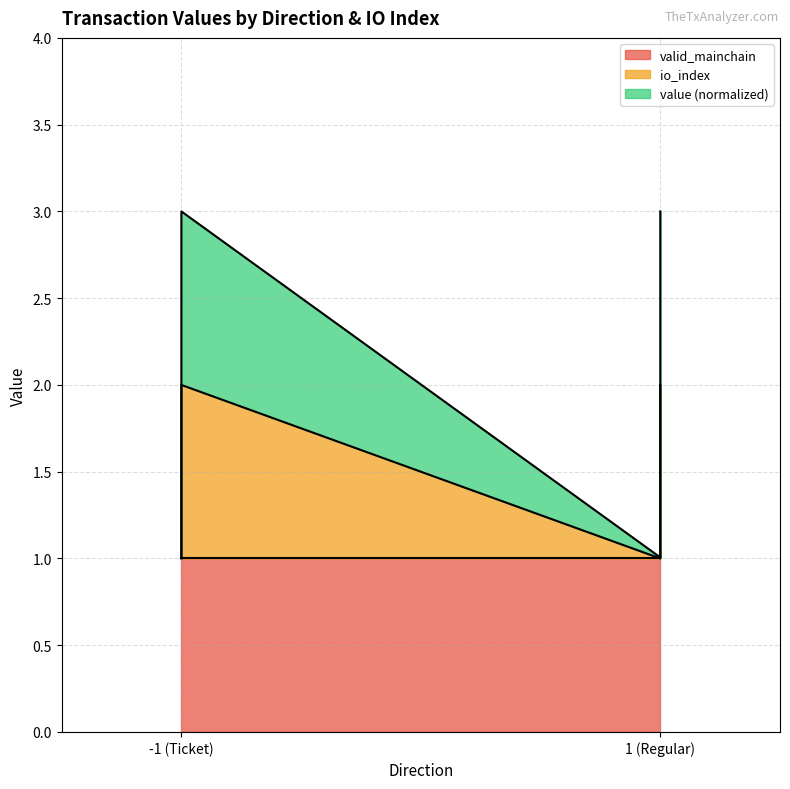

True or false: io_index and value intersect in this chart.

False